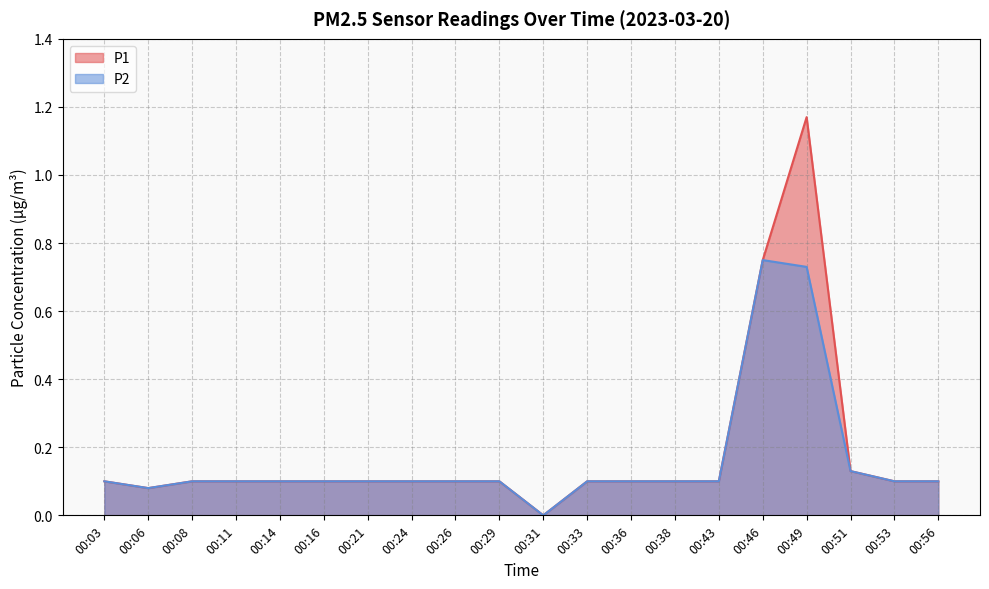

The value of P2 at 00:21 is 0.1. True or false?

False